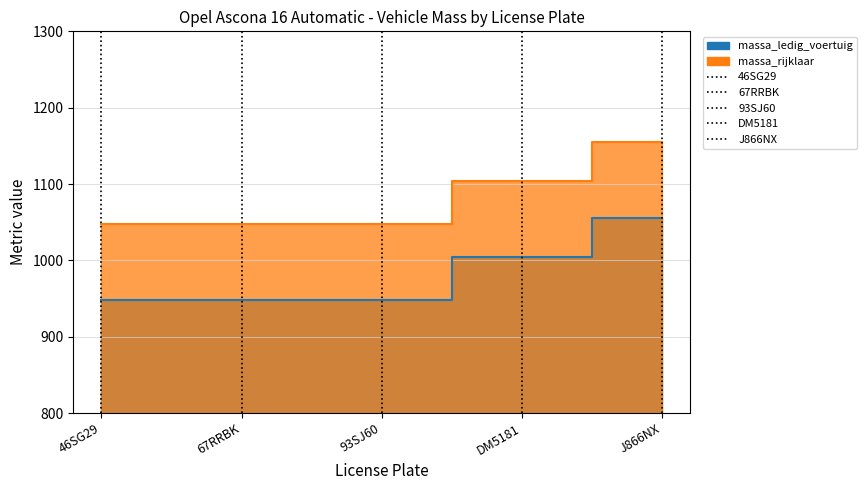

Which series has the largest range (max minus min)?

massa_ledig_voertuig